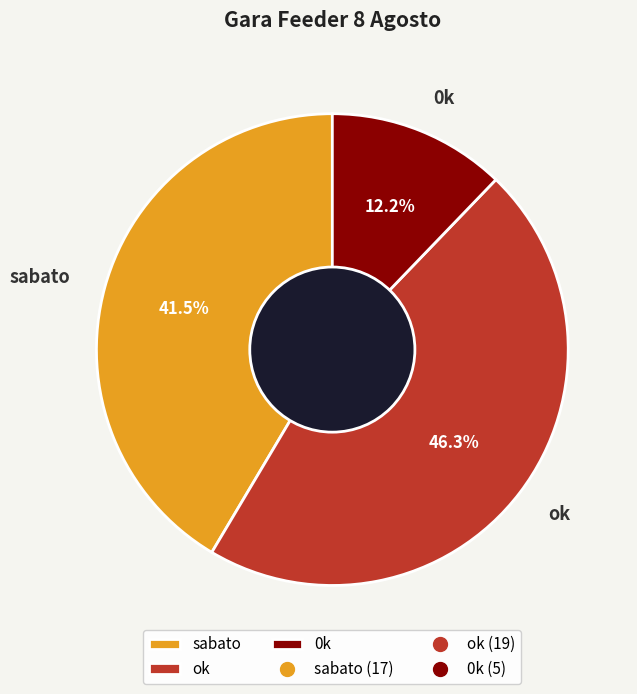

Which category has the smallest portion of the pie?

0k